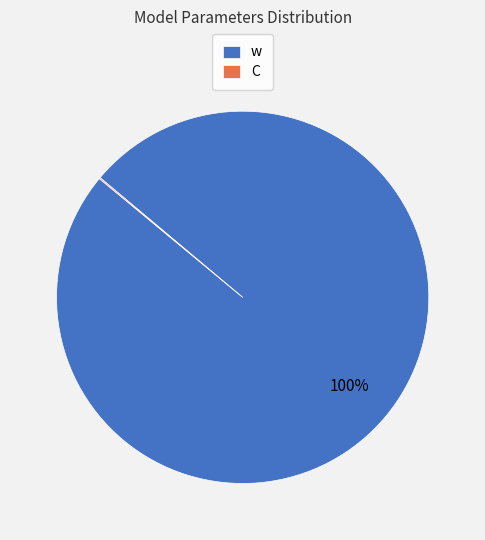

Which category has the biggest portion of the pie?

w